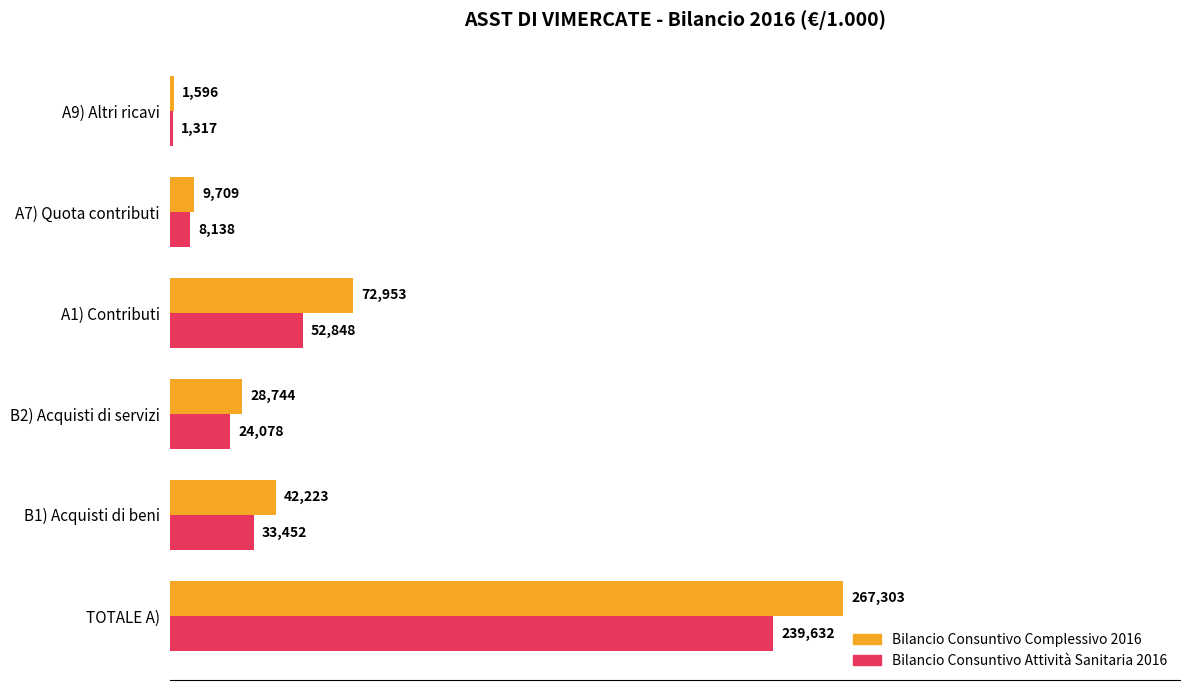

What is the highest value of the Bilancio Consuntivo Attività Sanitaria 2016 series?

239632